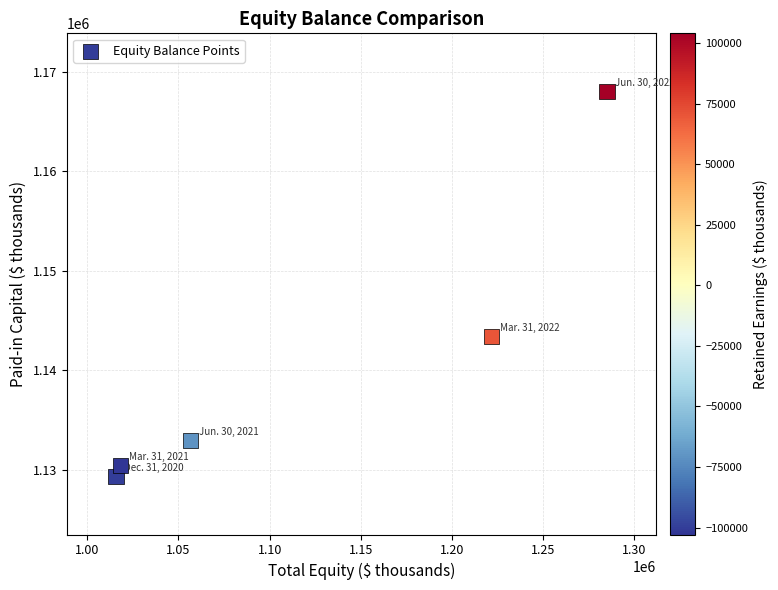

What Y value in the scatter plot is closest to 1148682?

1143388